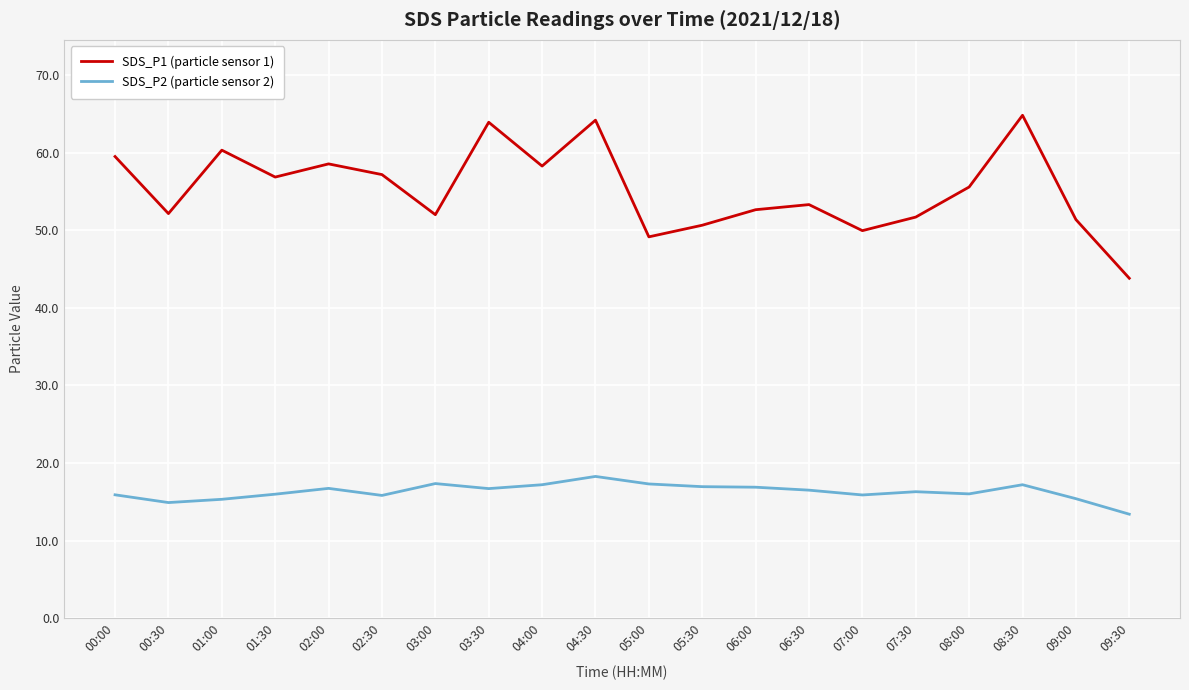

The SDS_P1 (particle sensor 1) series shows 28.8 at 00:30. True or false?

False